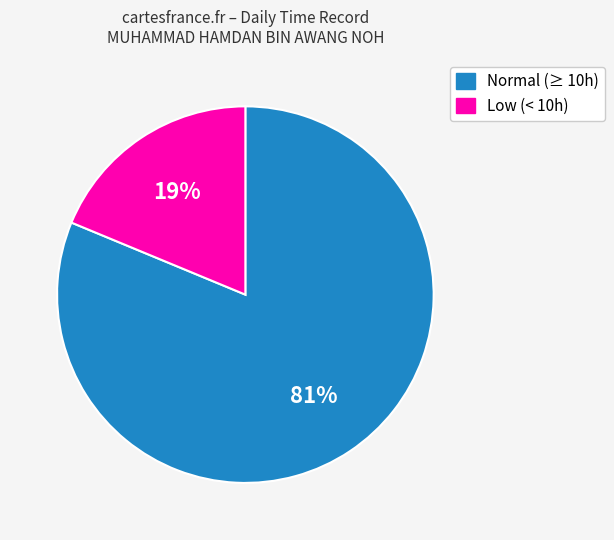

To the nearest percent, what is the average slice percentage?

50%